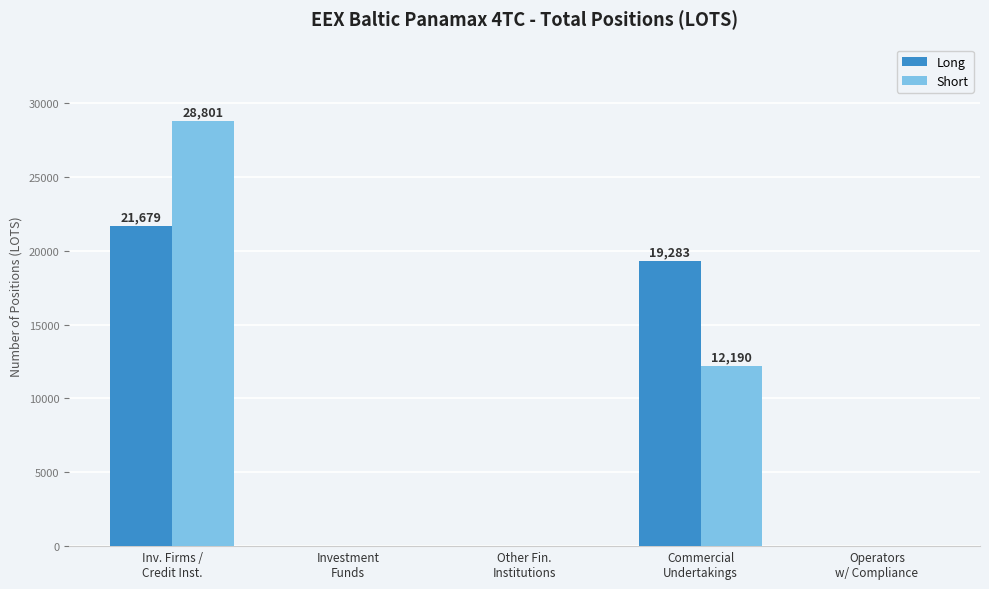

What is the sum of all Short values?

40990.8